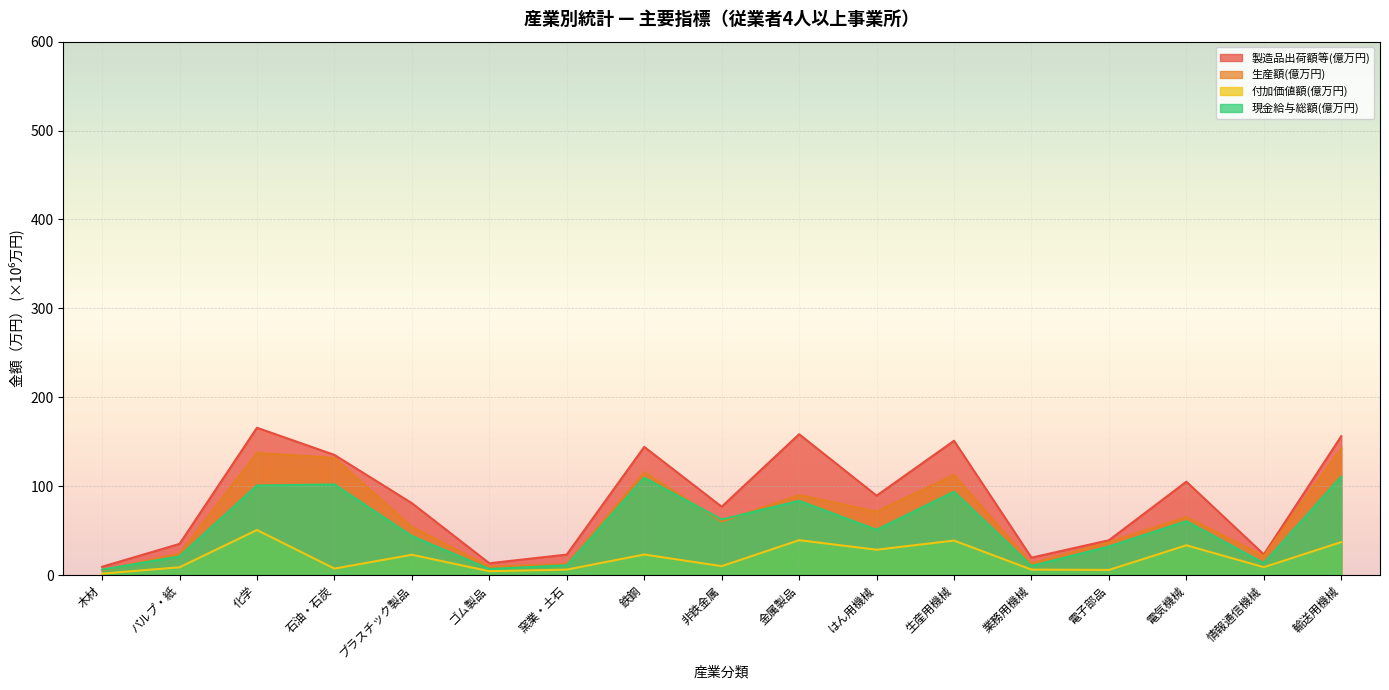

How many interior local peaks does the 付加価値額(億万円) series have?

6